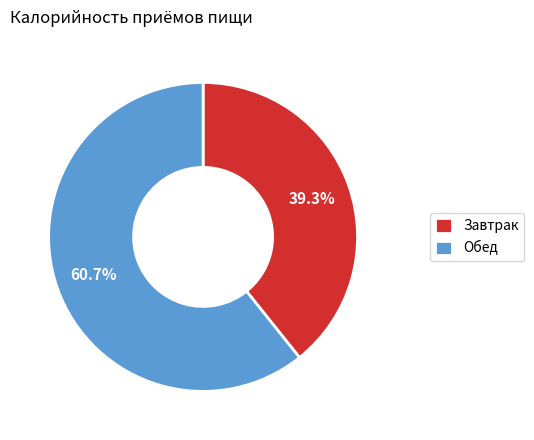

Between Завтрак and Обед, which is larger?

Обед